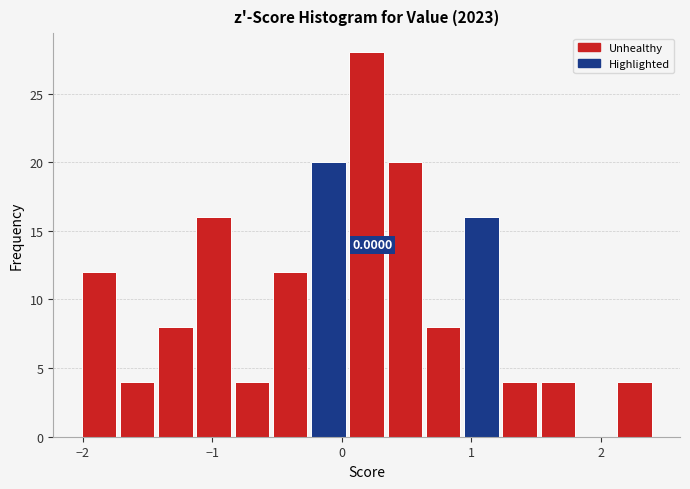

Around what value on the x-axis is the tallest bar? Give the approximate position of its centre, as read against the axis.

0.2